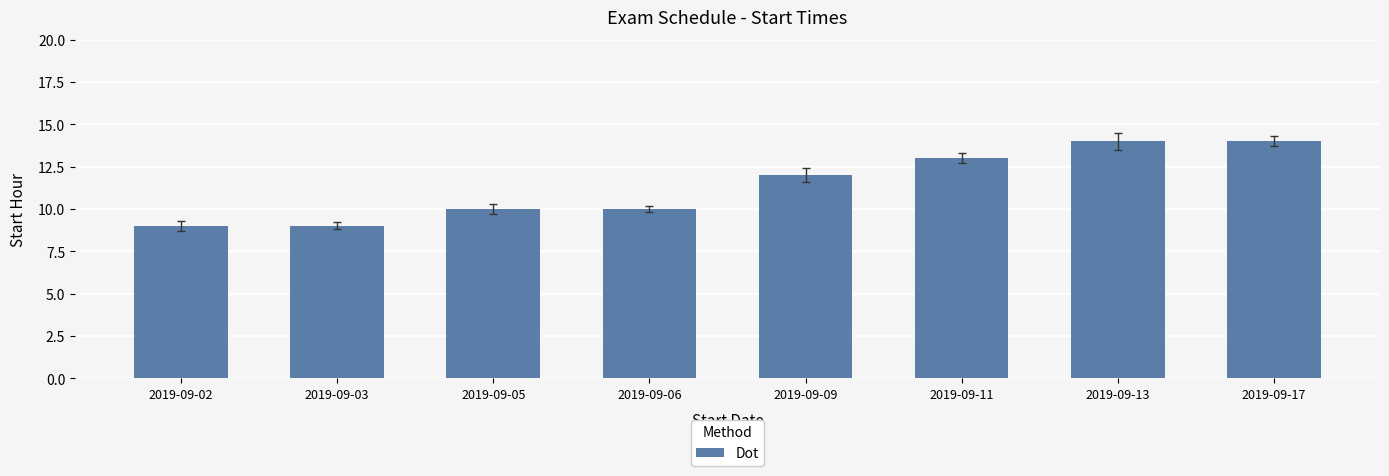

What is the value of the 8th bar from the left?

14